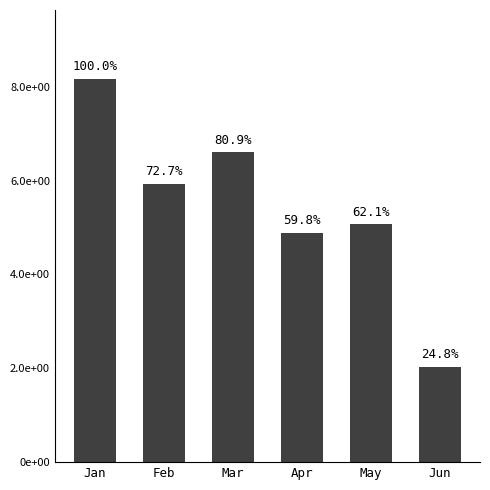

What is the minimum value shown in the chart?

2.0